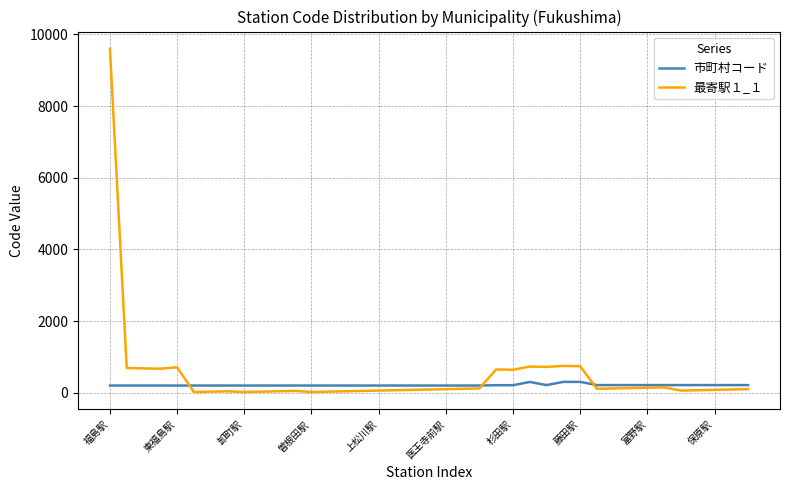

Which series has the widest spread of values?

最寄駅１_１